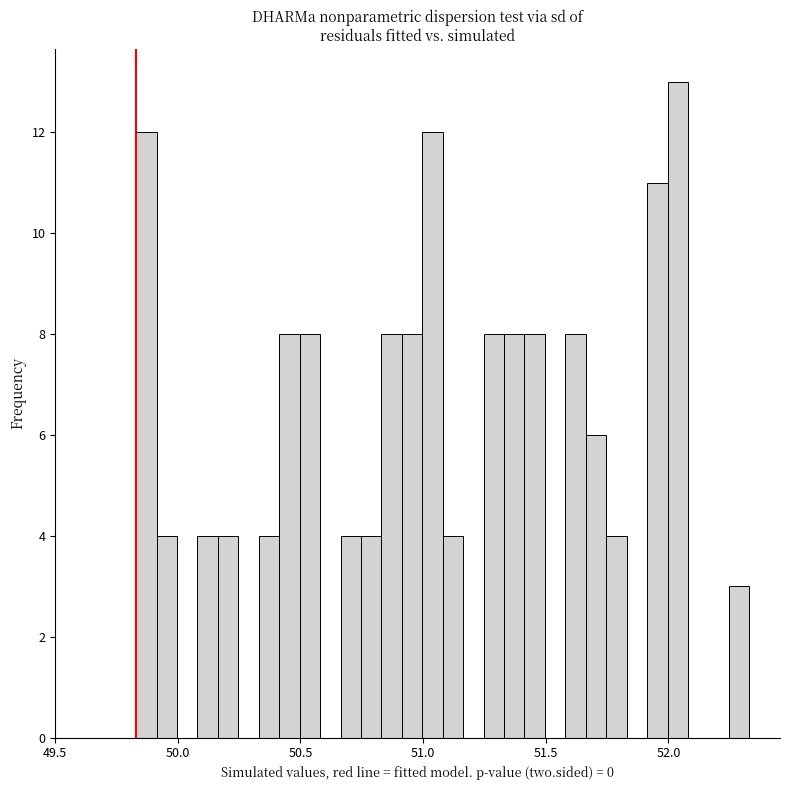

Around what value on the x-axis is the tallest bar? Give the approximate position of its centre, as read against the axis.

52.05